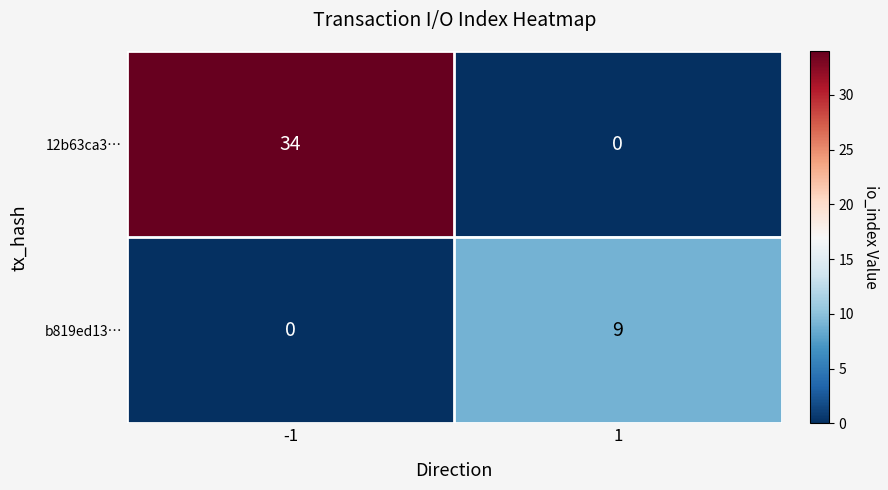

Which category has the highest value across all series?

-1